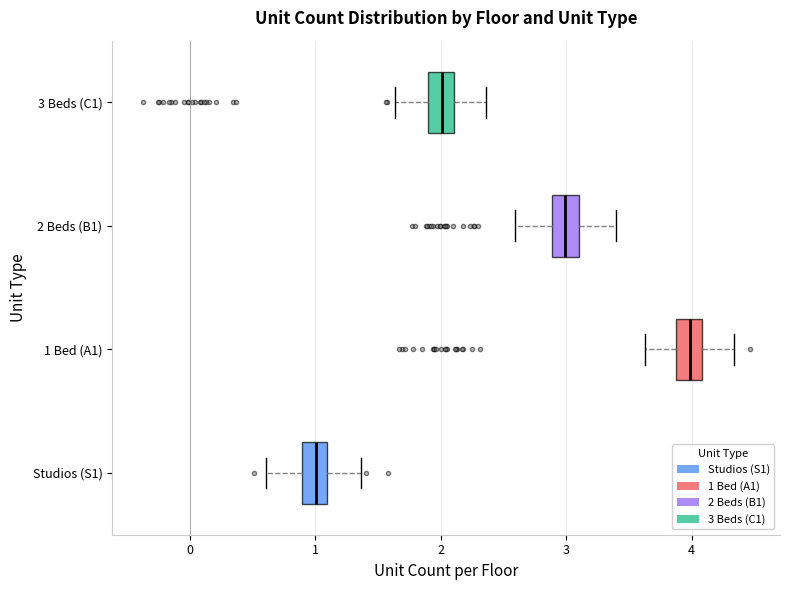

Which box has the furthest to the right median line?

1 Bed (A1)